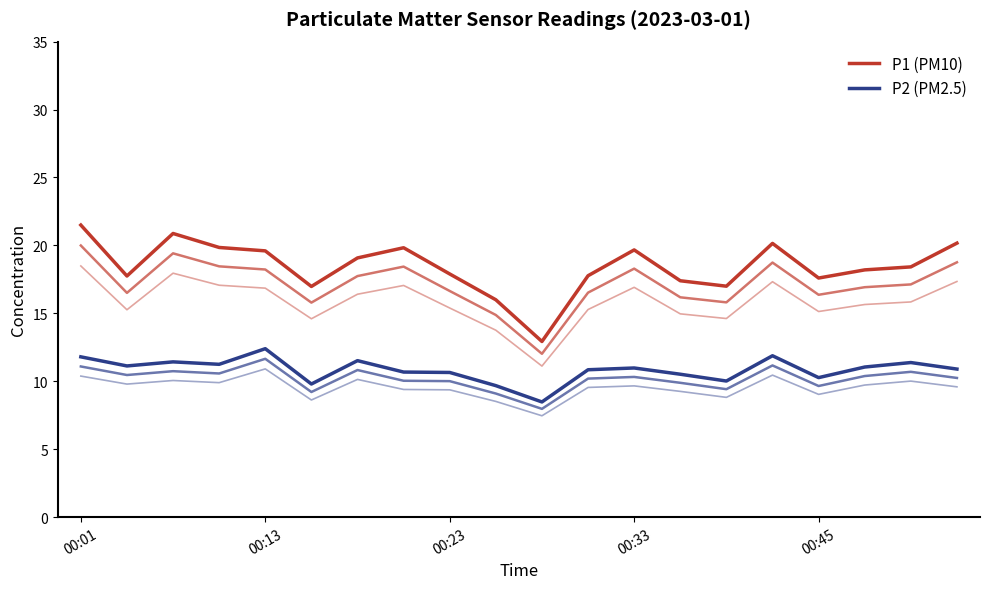

Which has a higher value, 19 or 18?

19